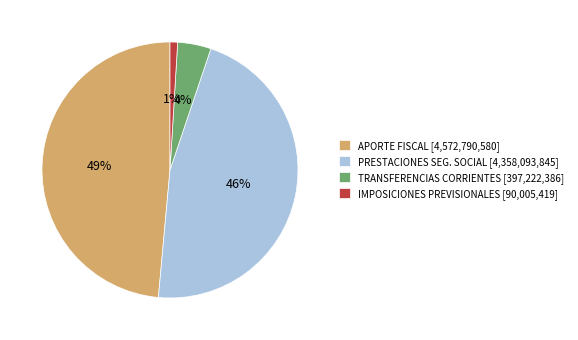

To the nearest percent, what portion does TRANSFERENCIAS CORRIENTES [397,222,386] represent?

4%